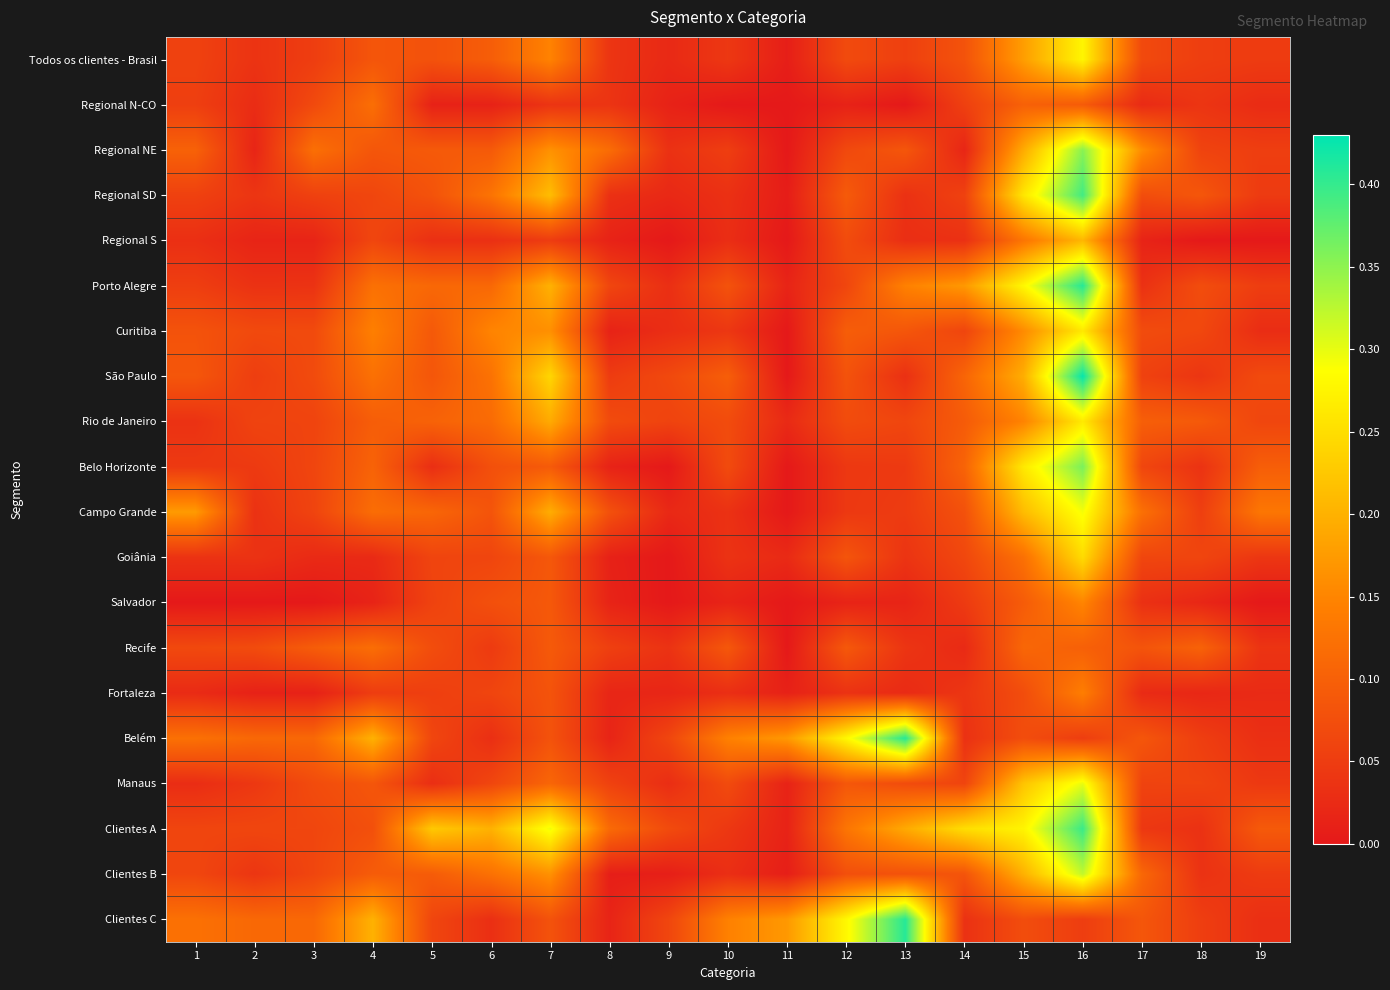

At which category is the sum across all series the highest?

16